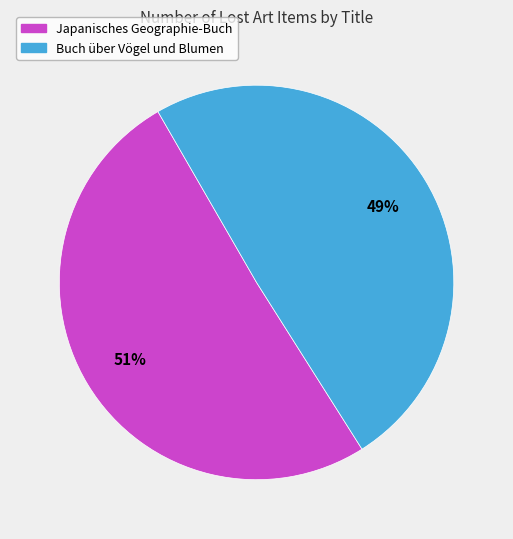

To the nearest percent, what portion does Japanisches Geographie-Buch represent?

51%